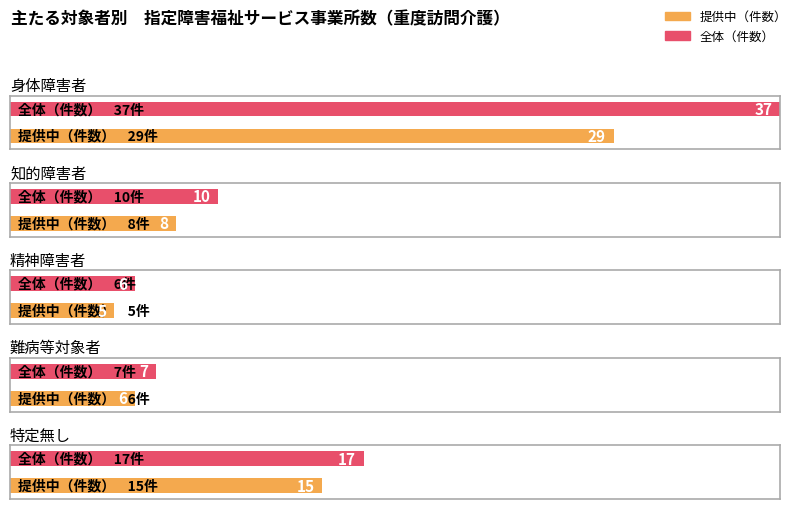

What is the value of the 全体（件数） bar at the 4th from the left?

7